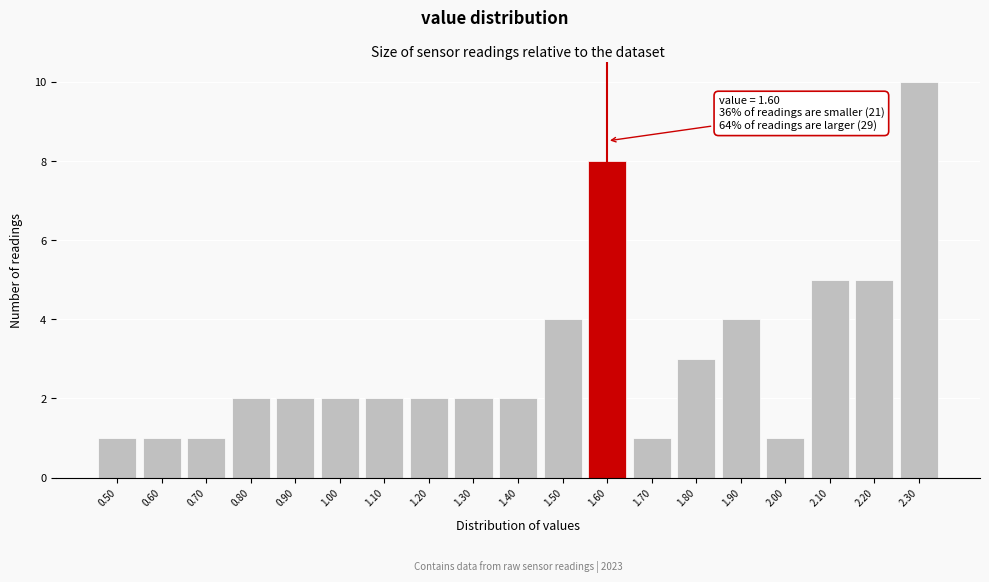

Over which range of the x-axis is the bar tallest?

2.25 to 2.35